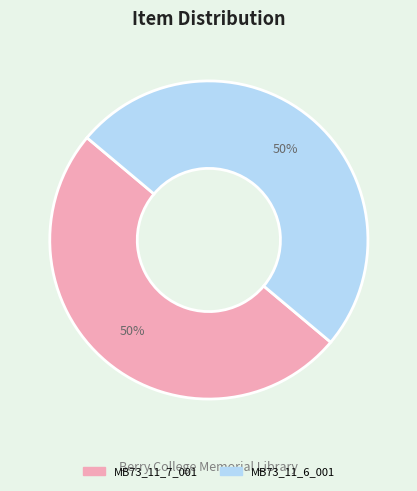

How many segments does this pie chart have?

2